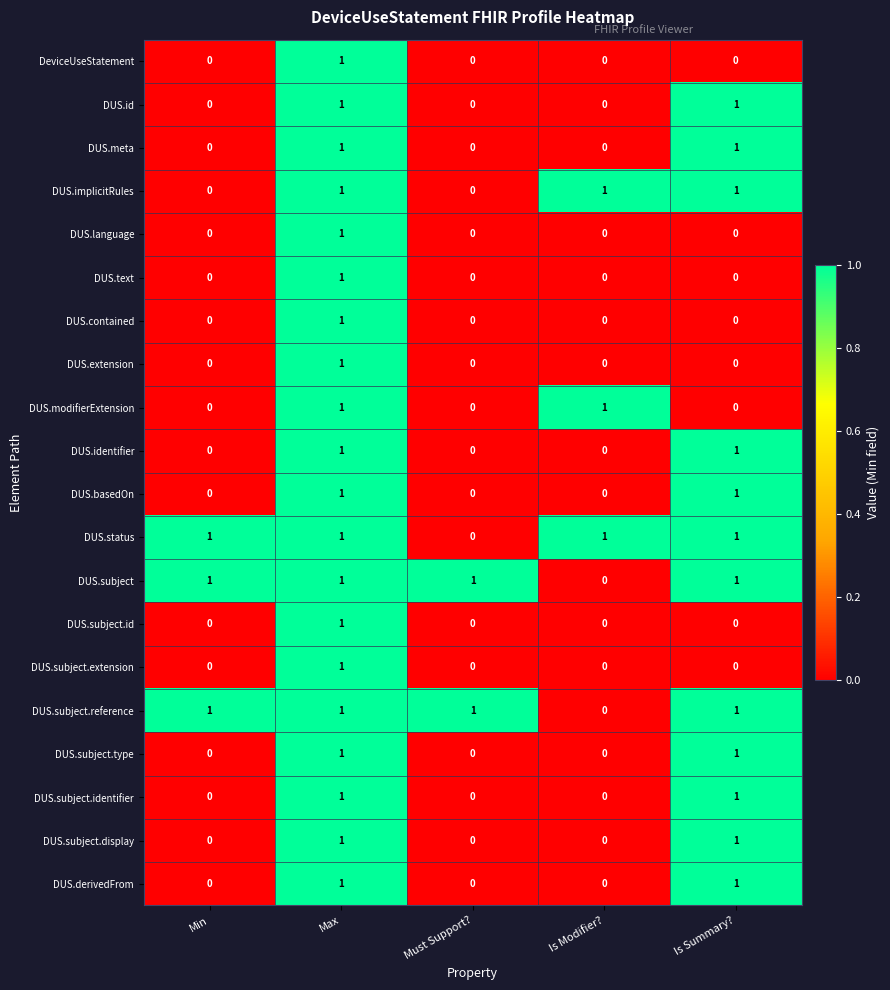

At how many categories does at least one series exceed 0?

5